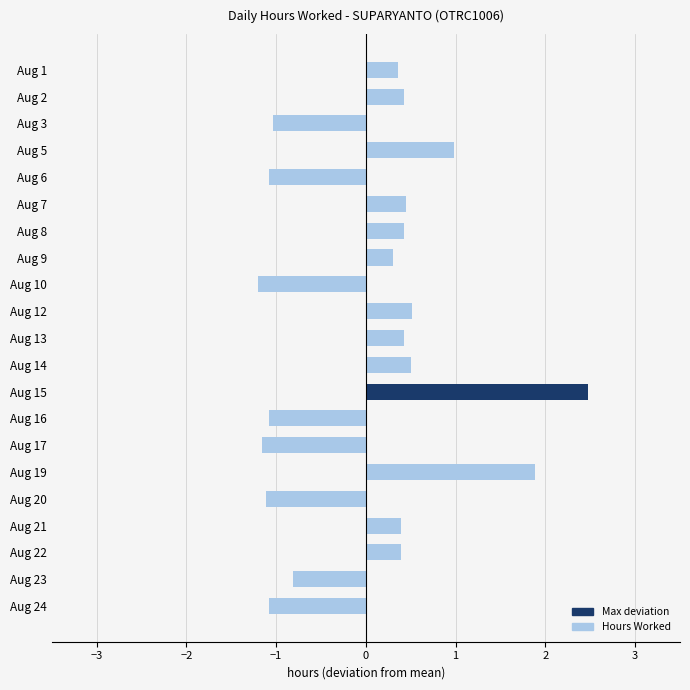

What is the value of the 5th bar from the top?

-1.1